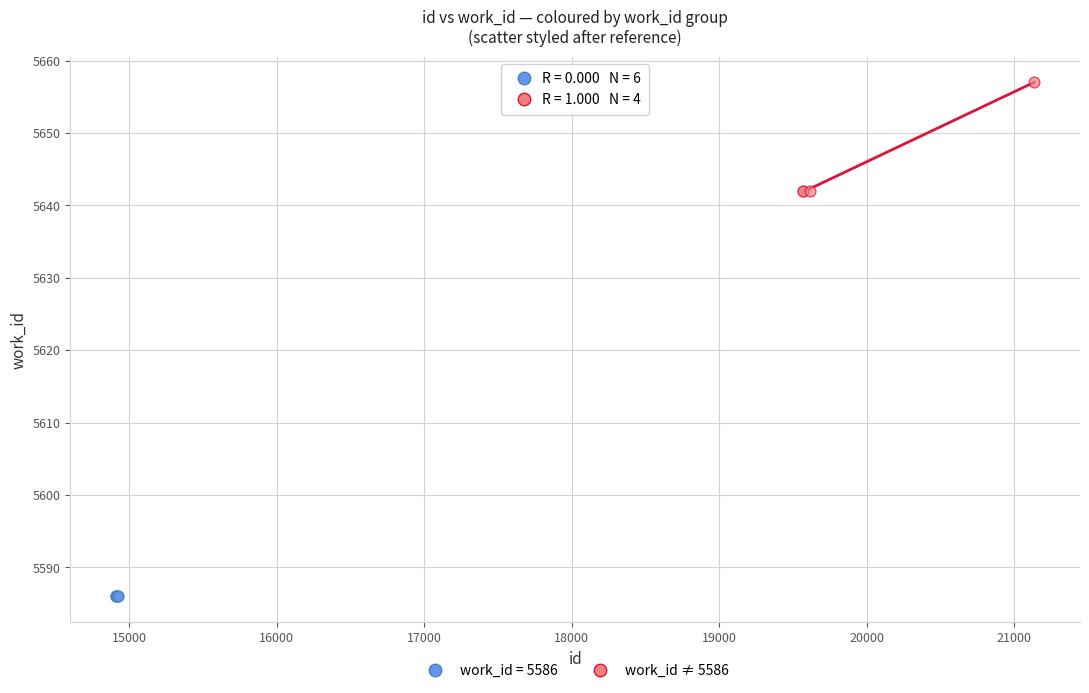

Which series contains the highest Y value?

work_id ≠ 5586